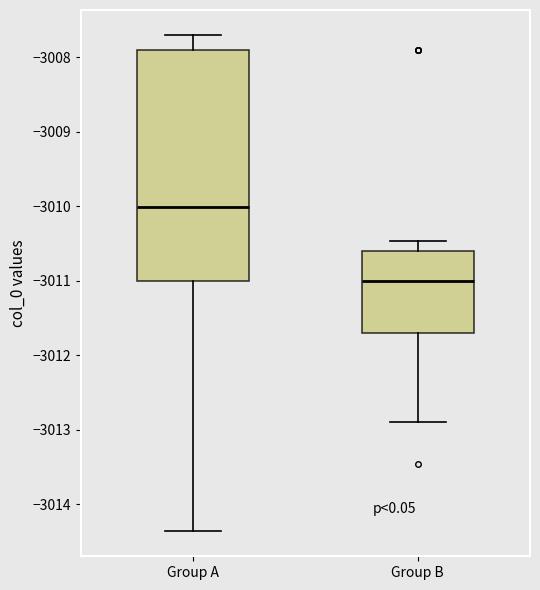

Which box is the tallest, from its lower edge to its upper edge?

Group A